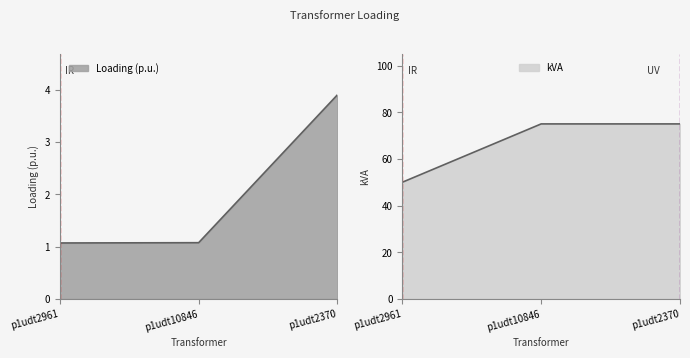

What is the maximum value for kVA?

75.0